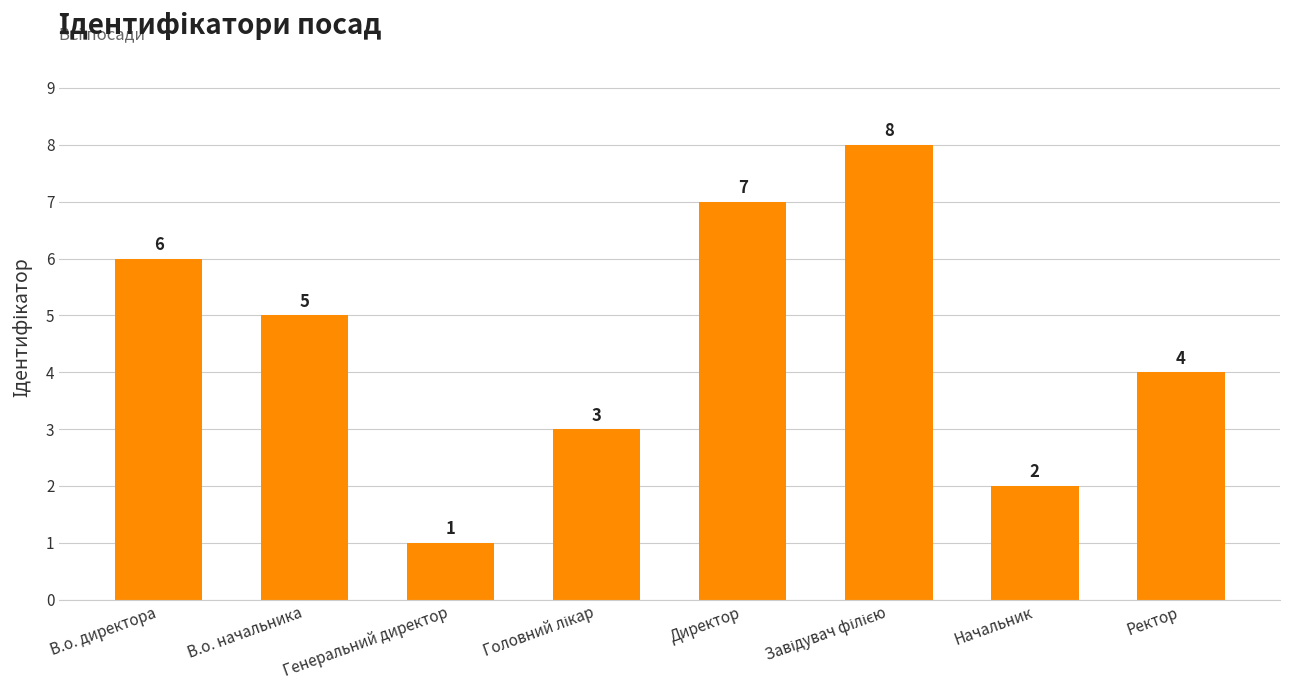

What is the change in value from Генеральний директор to Ректор?

+3